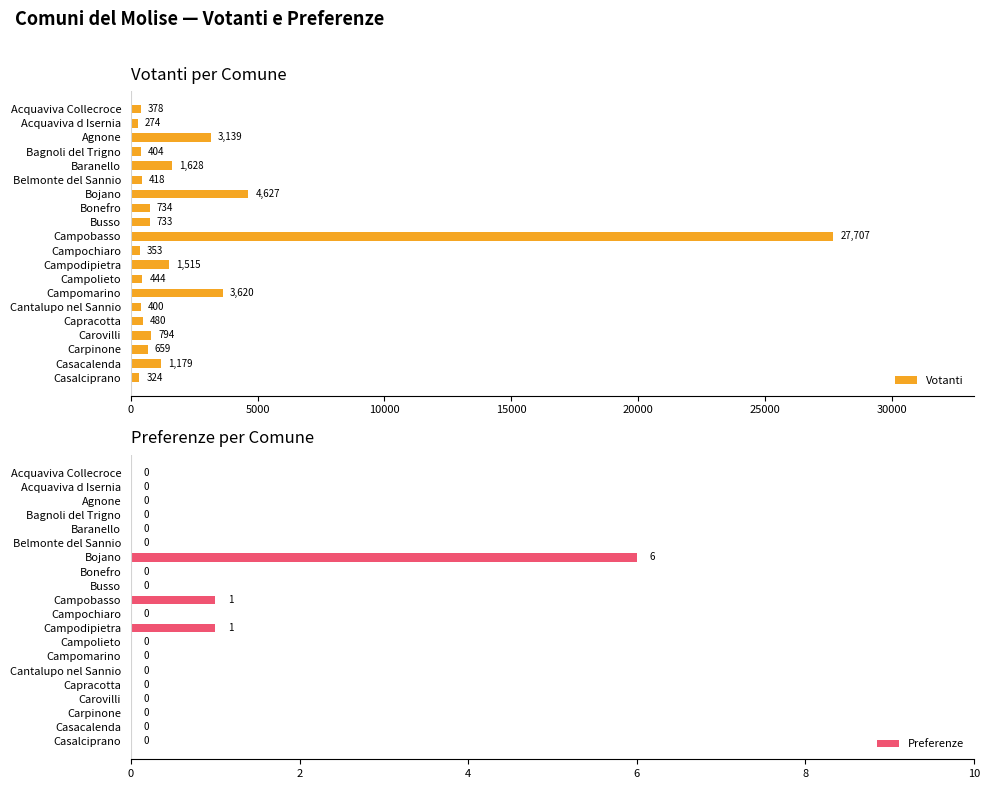

At how many categories does at least one series exceed 18635?

1